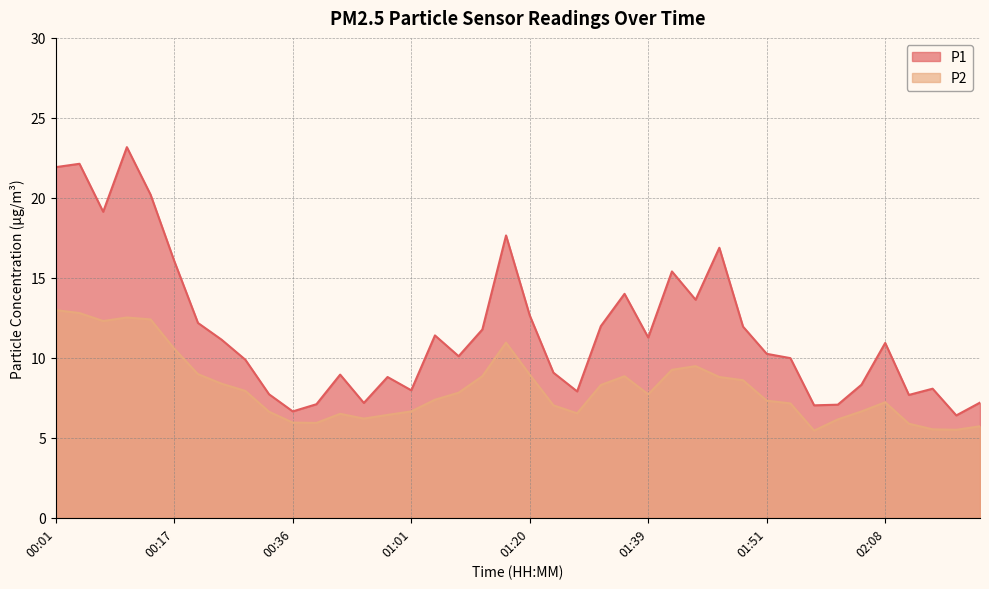

How many data points in P2 are less than 7?

15